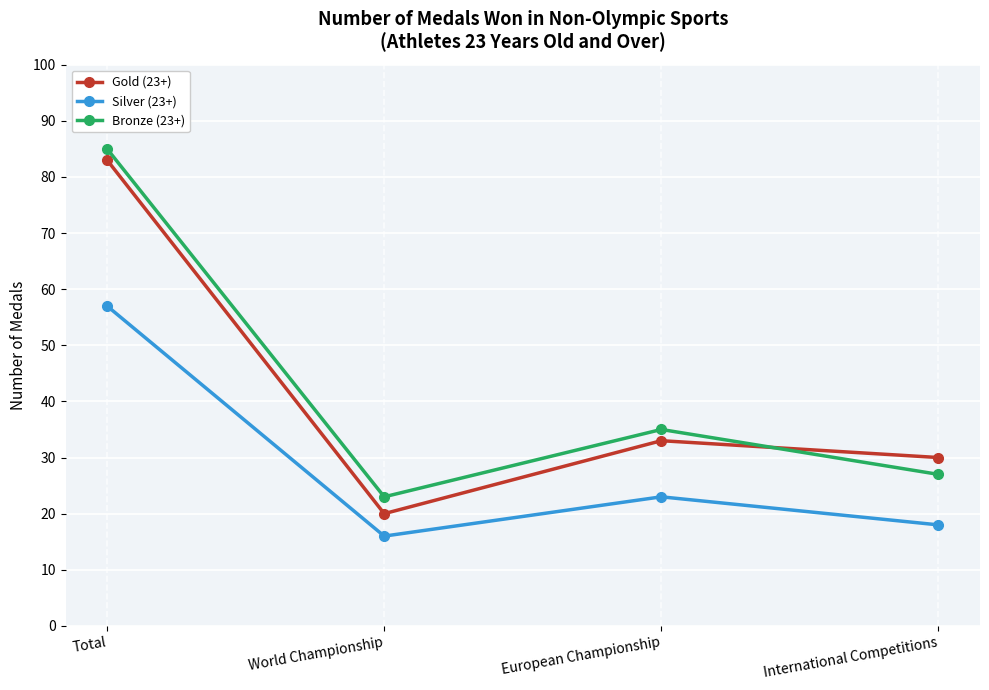

What is the difference between the second highest and second lowest values in the Bronze (23+) series?

8